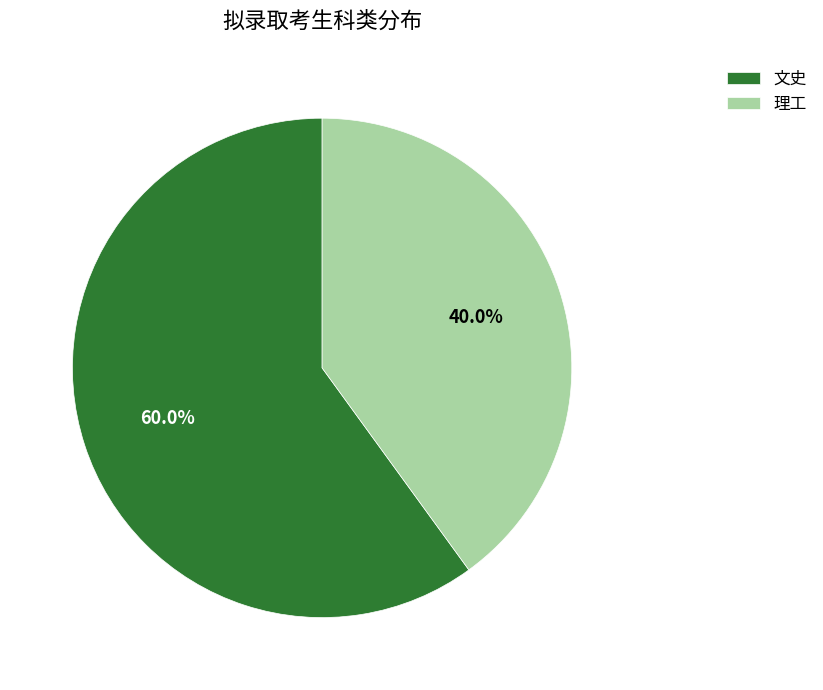

Does any single category account for the majority?

Yes